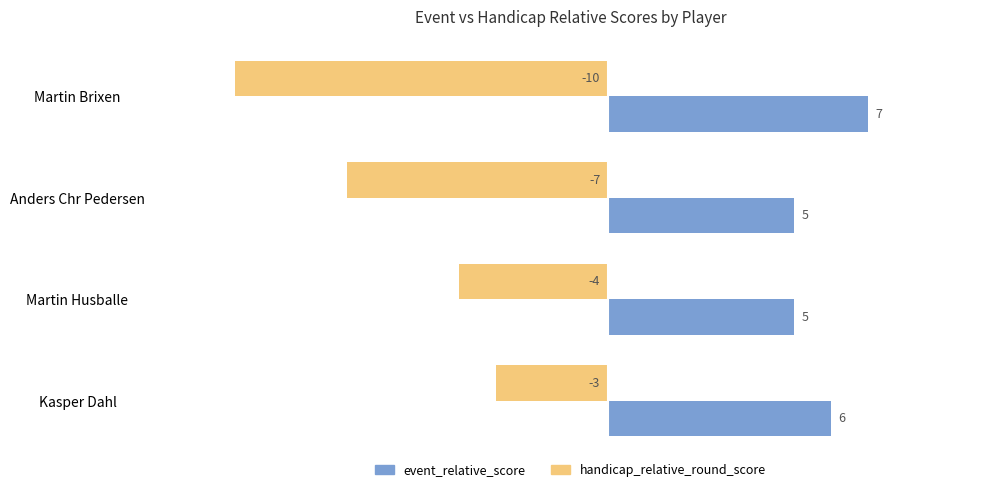

The value of event_relative_score at Kasper Dahl is 6. True or false?

True